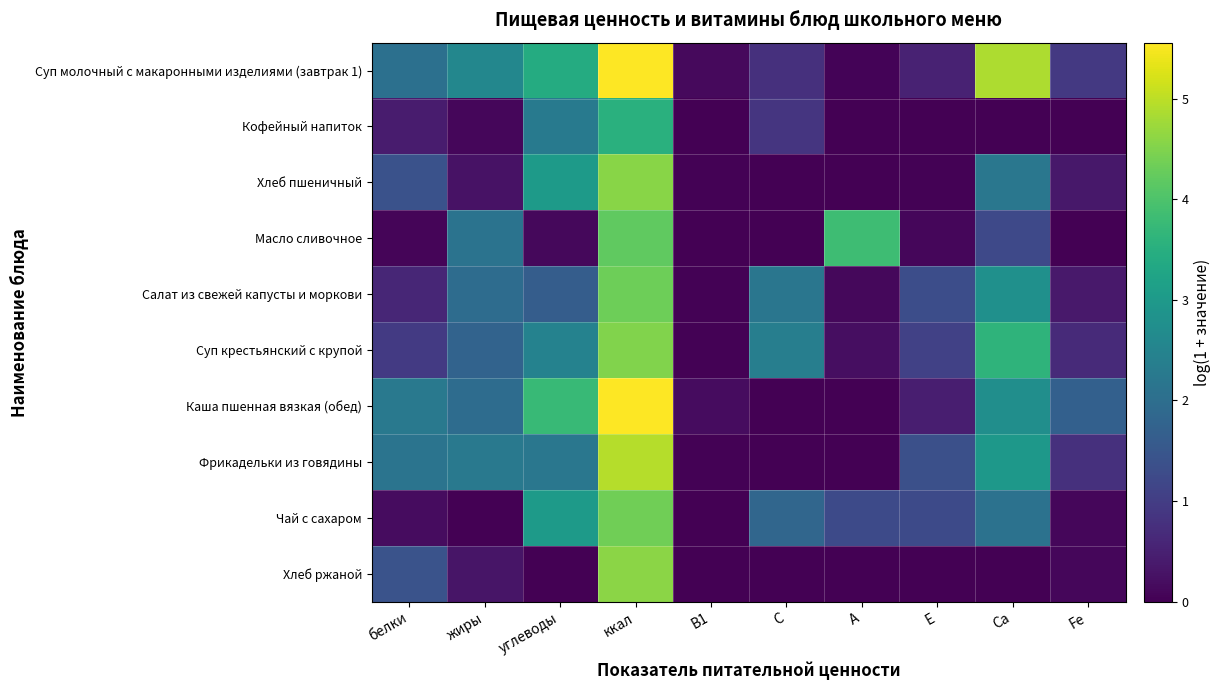

How many series are shown in this chart?

10